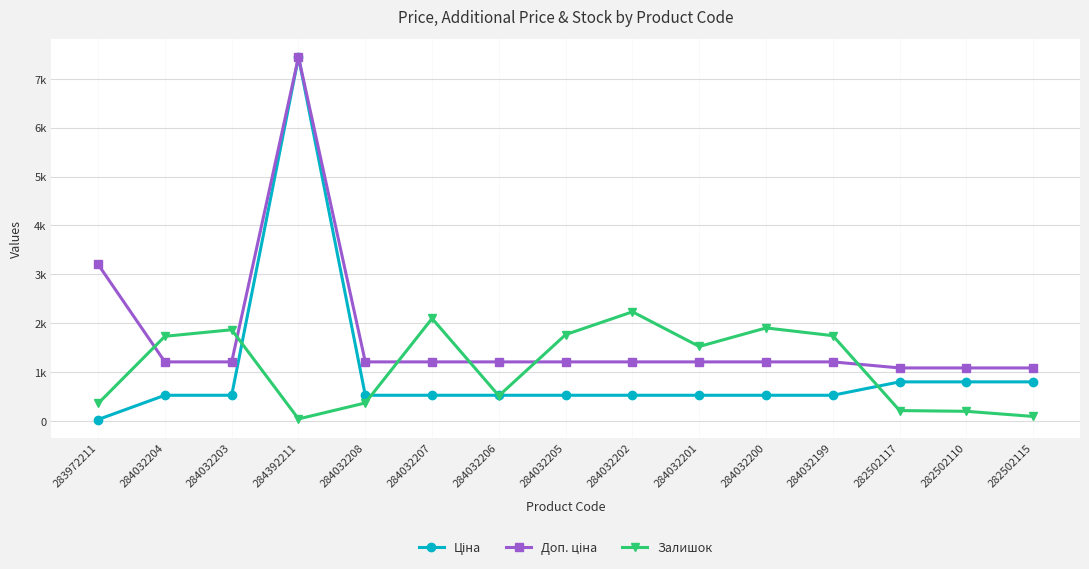

Between which two adjacent categories do Залишок and Доп. ціна first intersect?

283972211 and 284032204